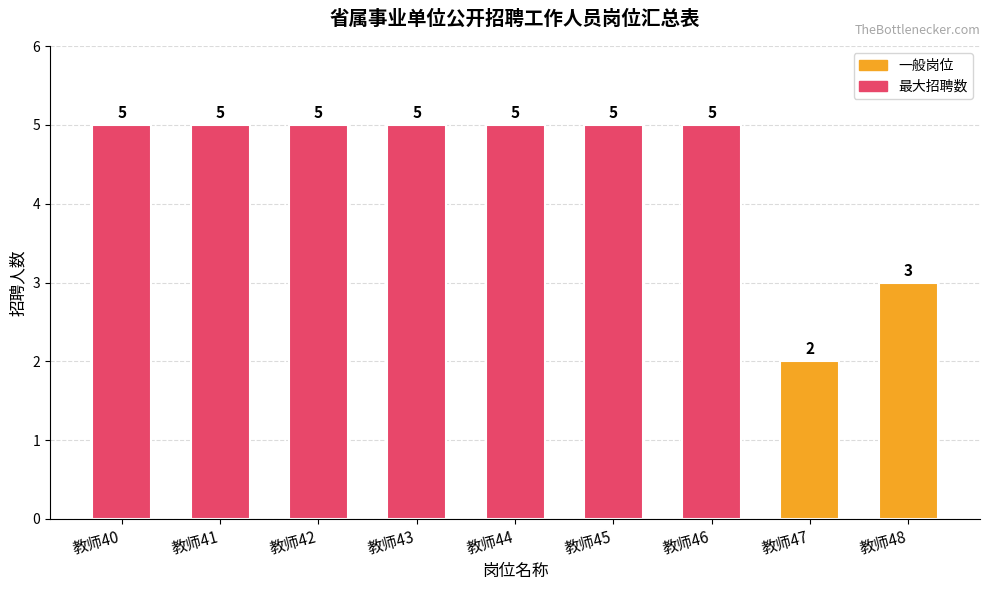

Reading left to right, extract all data points from this chart.

5	5	5	5	5	5	5	2	3